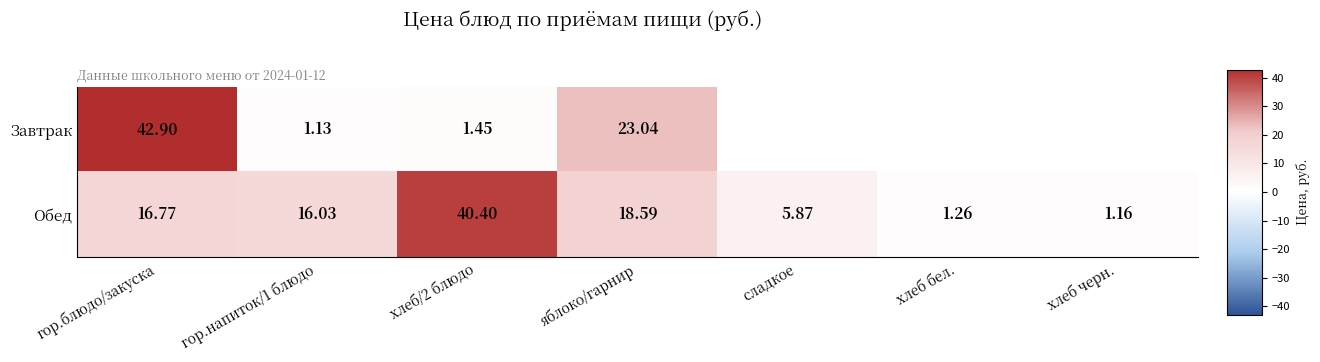

Where is Обед nearest to the value 20?

яблоко/гарнир